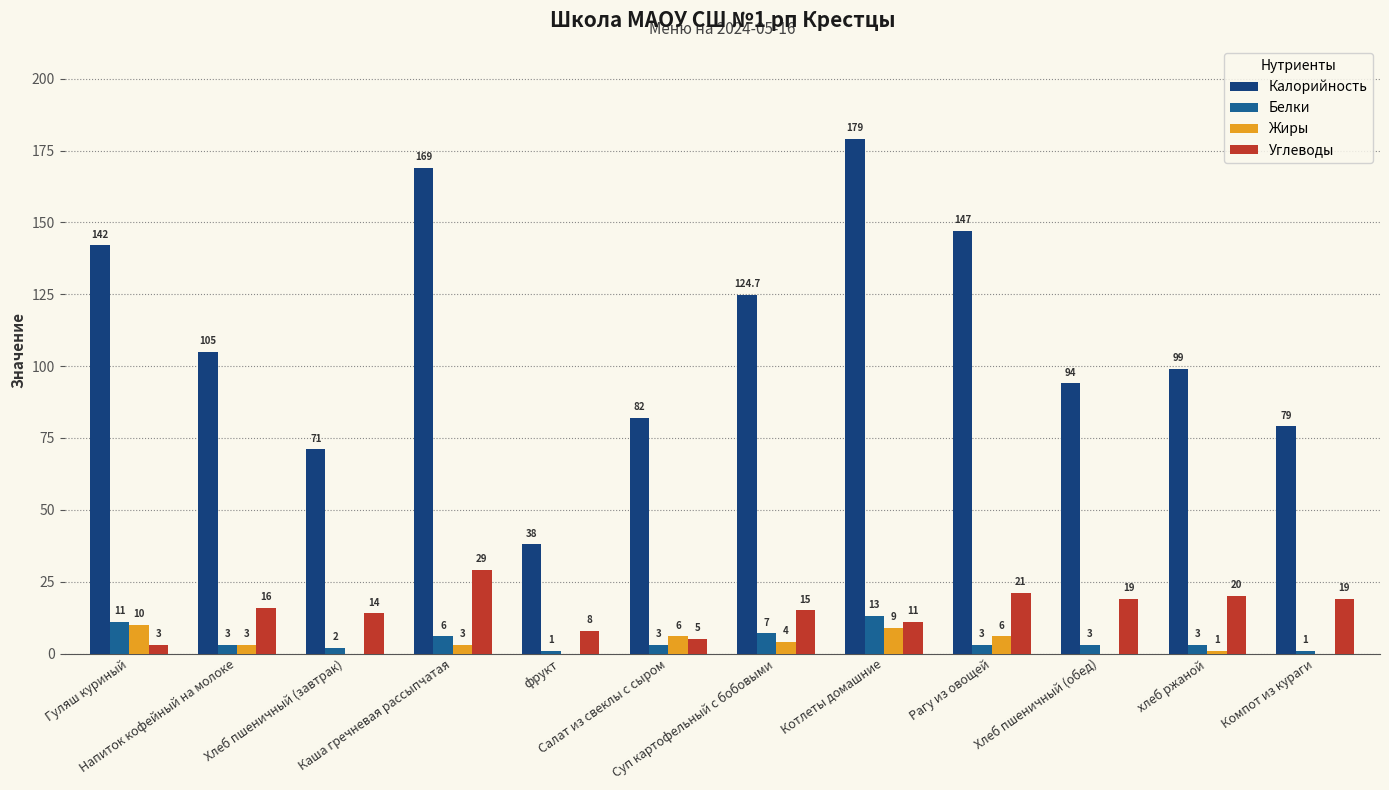

How many series are shown in this chart?

4